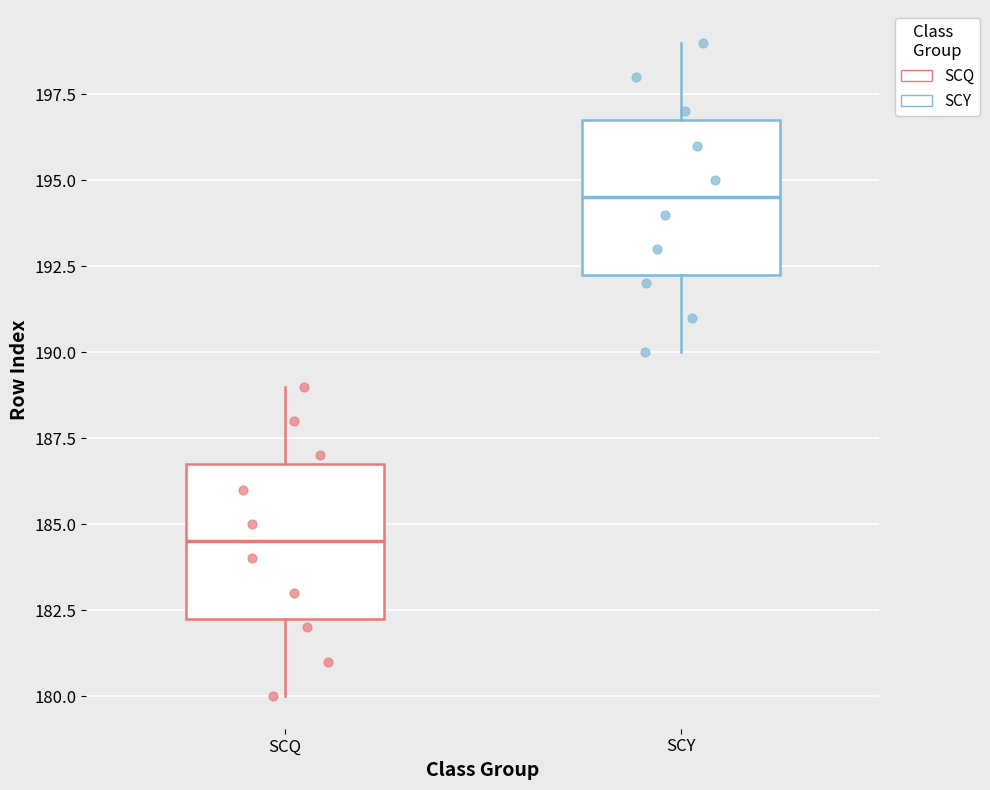

Where is the upper edge of the box for SCY on the y-axis? The values are not printed on the chart, so give them approximately, as read against the axis.

197.0